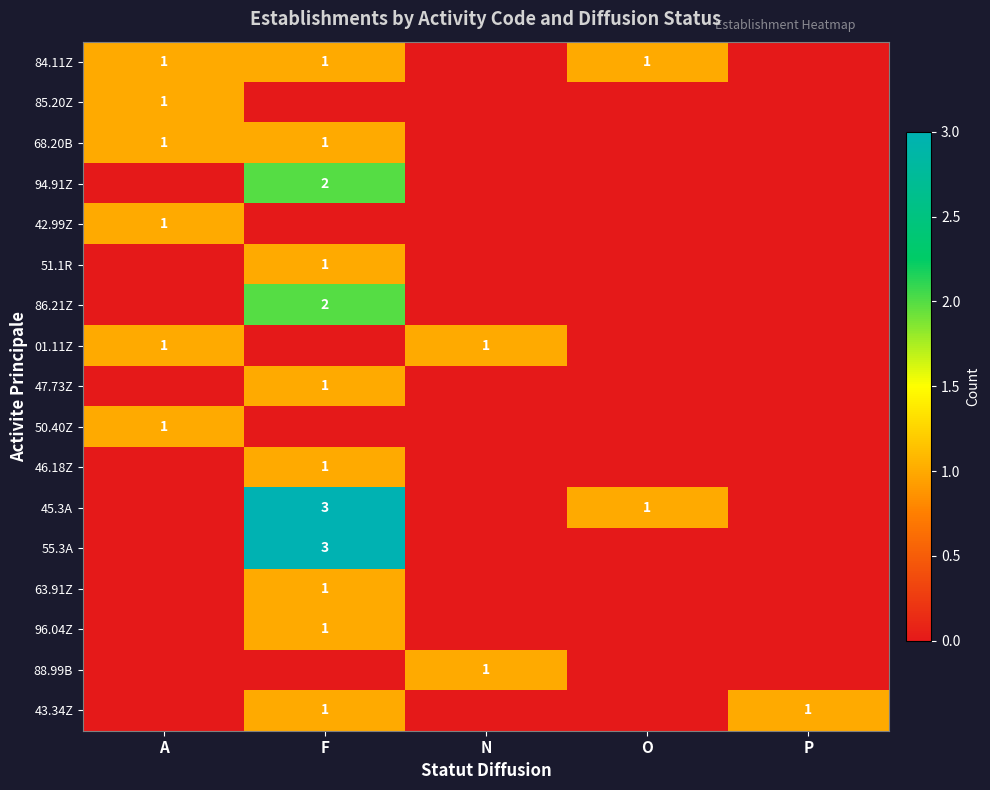

The 51.1R series shows 2 at F. True or false?

False